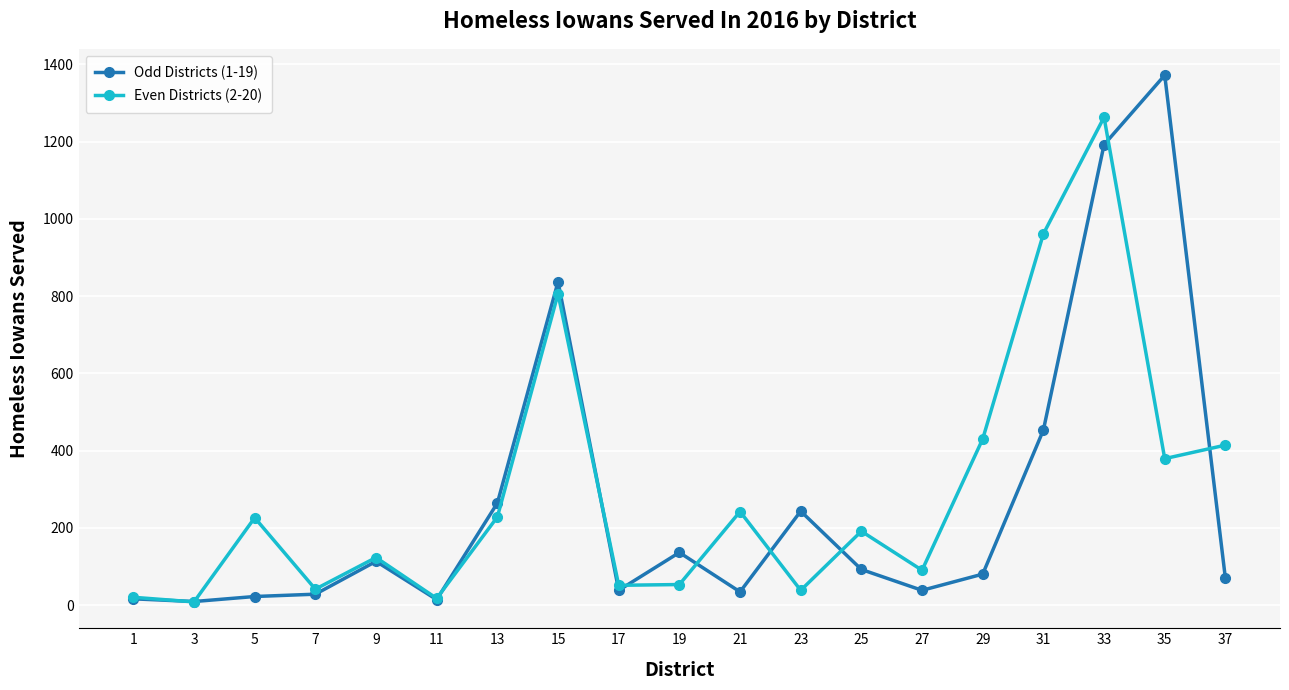

What is the smallest value displayed?

8